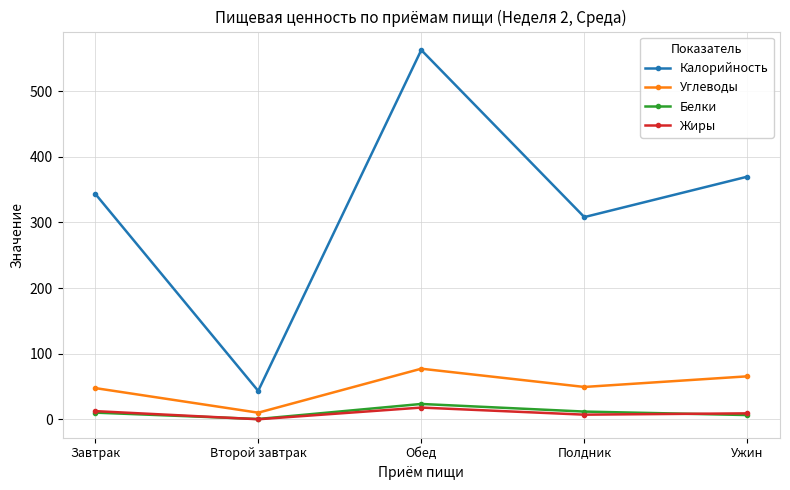

Does the chart display data point markers on the line(s)?

Yes